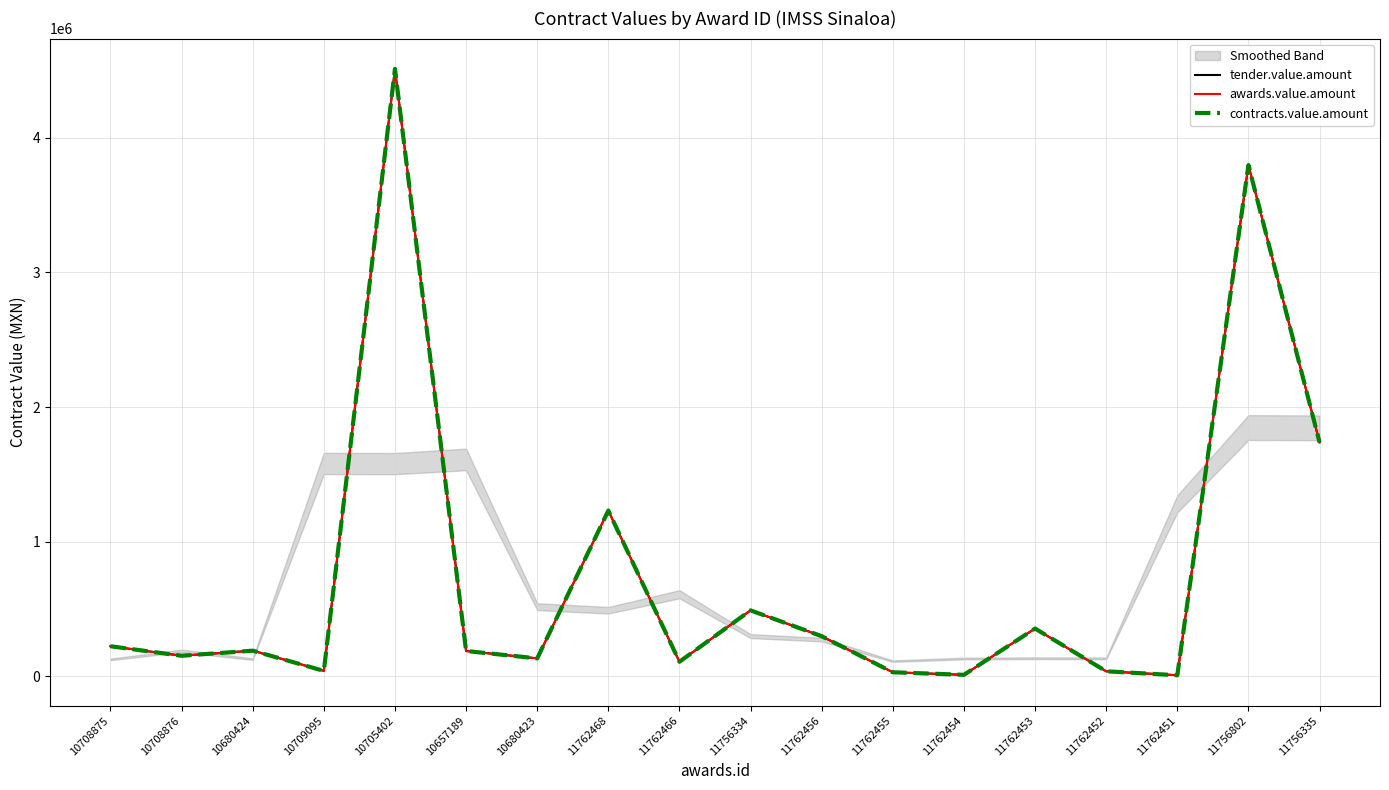

True or false: tender.value.amount has a value of 162329.7 at 11762456.

False